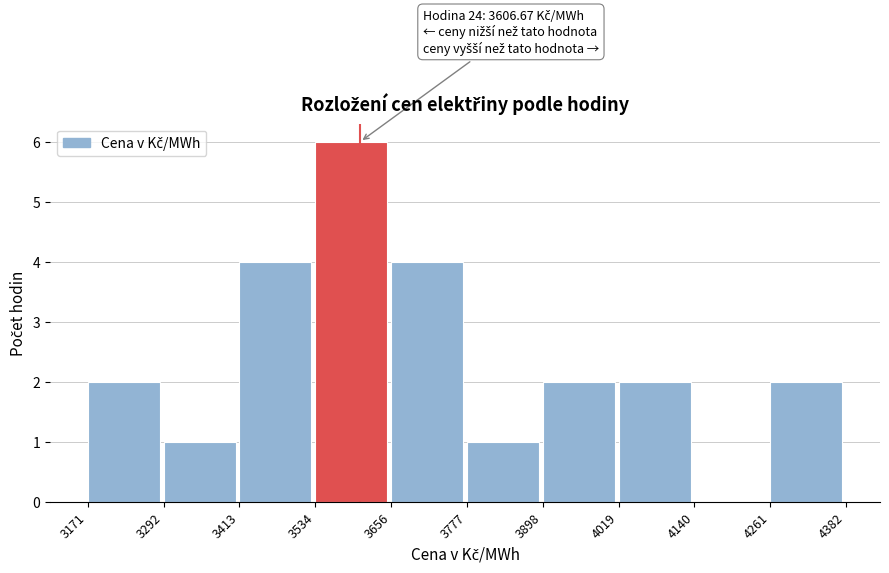

Over which range of the x-axis is the bar tallest?

3534 to 3656